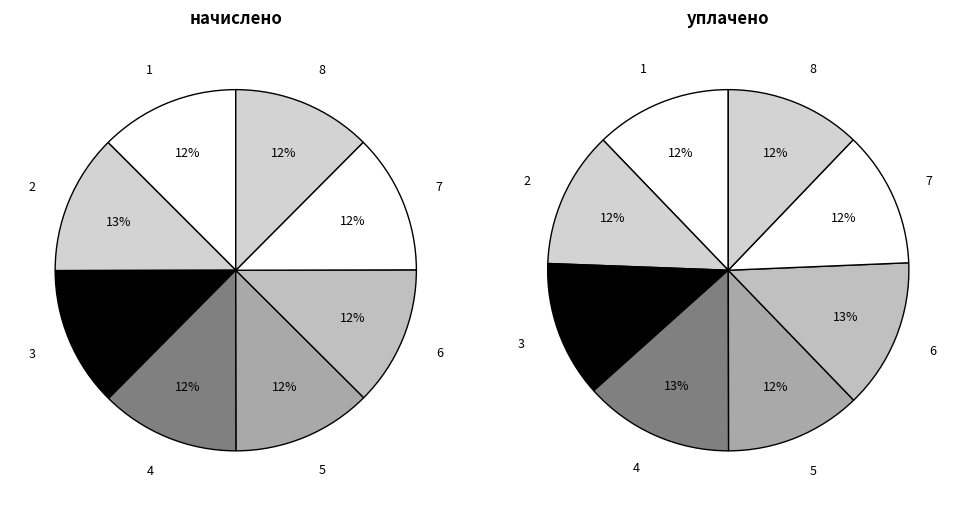

What portion of the pie excludes 7?

87.5%